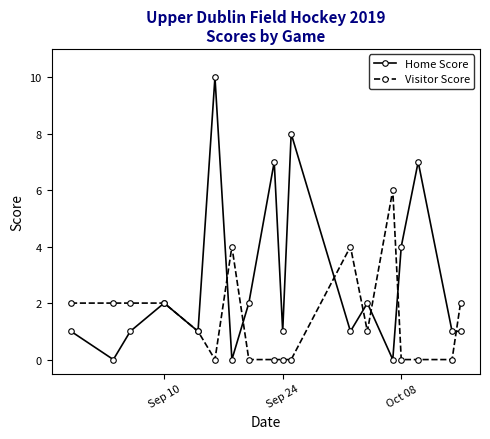

At how many categories does at least one series exceed 5?

5